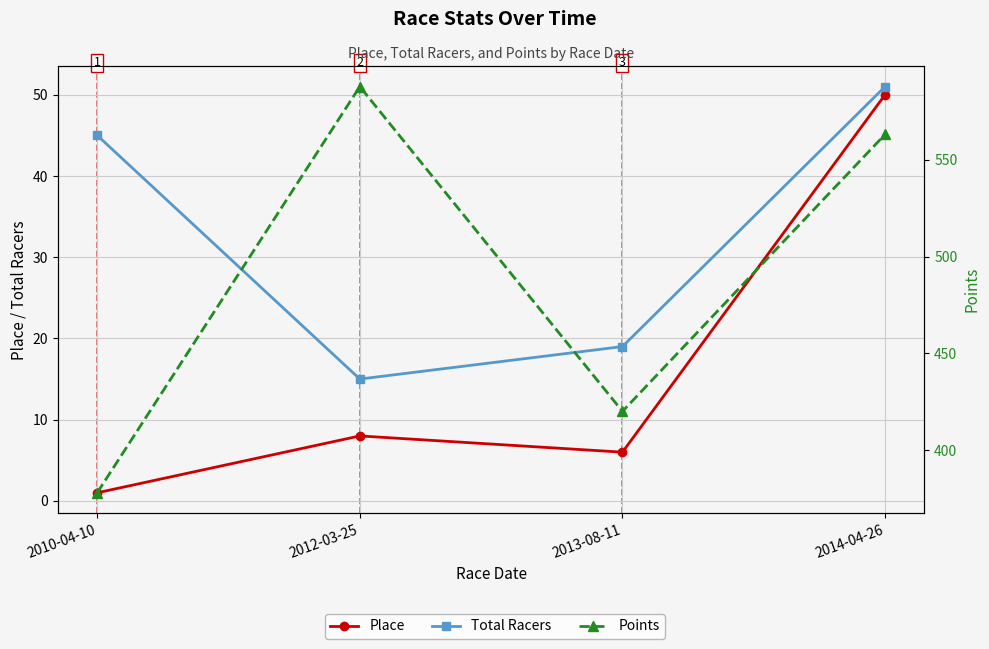

True or false: Total Racers has a value of 25.5 at 2013-08-11.

False